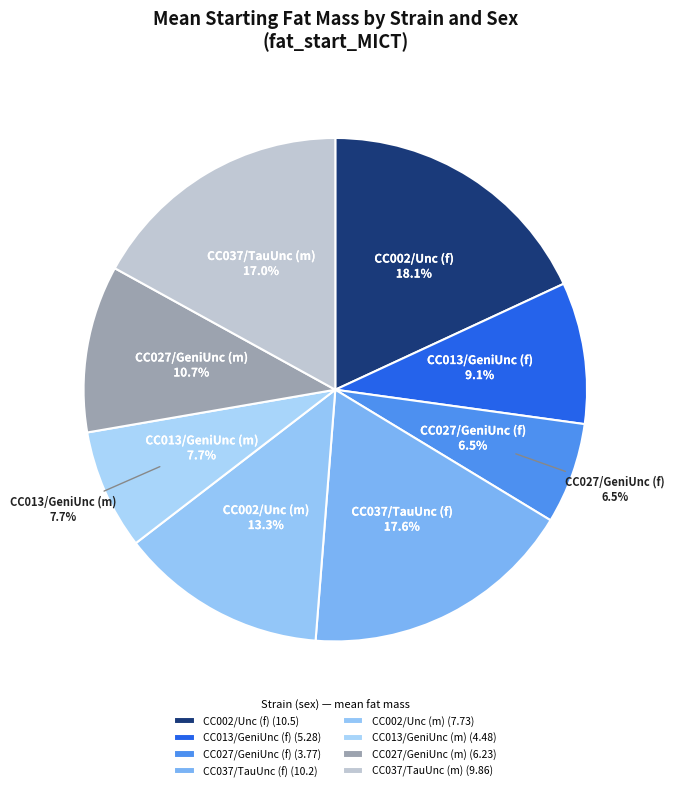

What percentage is the CC027/GeniUnc (f) slice, to the nearest percent?

6%